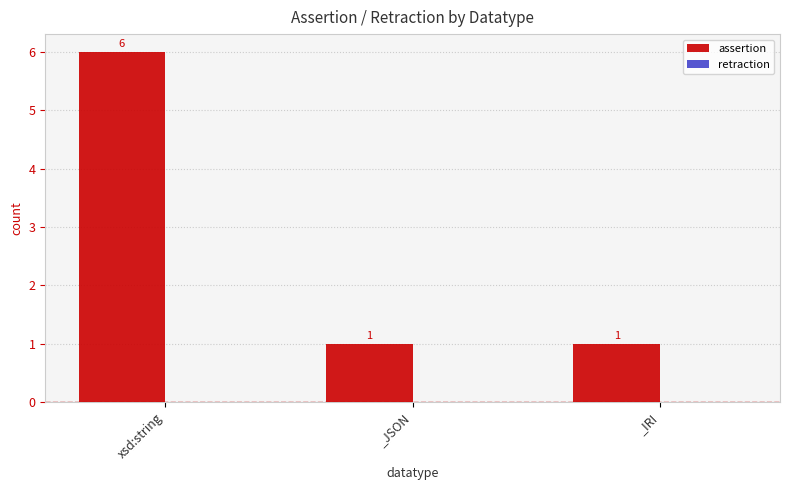

How many bars are there in total?

3